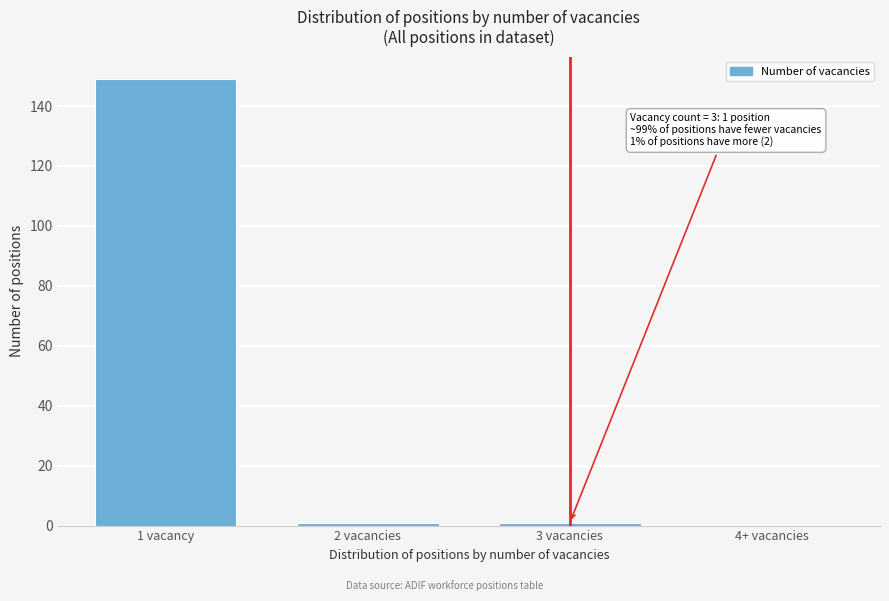

Reading right to left, what are all the values shown in this chart?

4+ vacancies=0	3 vacancies=1	2 vacancies=1	1 vacancy=149